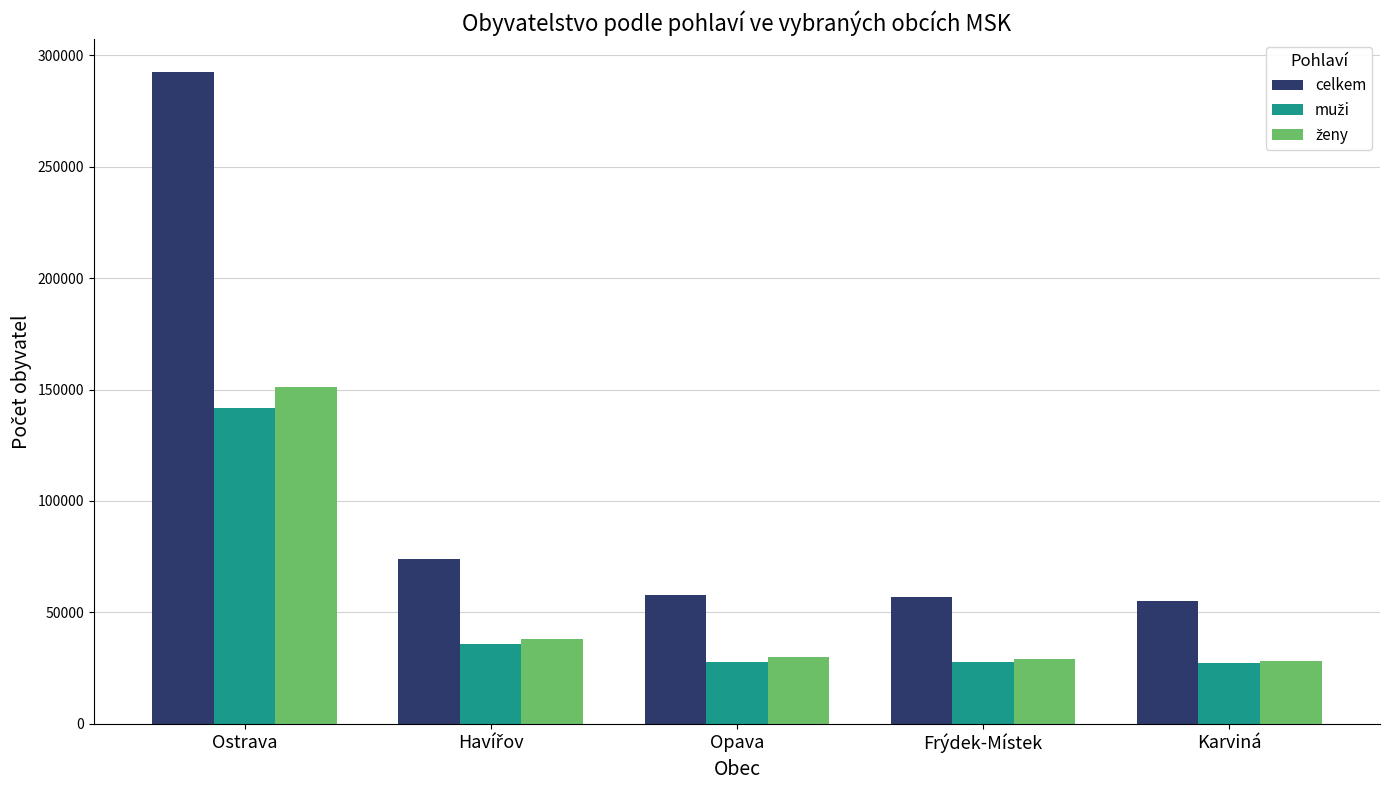

What is the spread (max minus min) of values at Ostrava?

150978